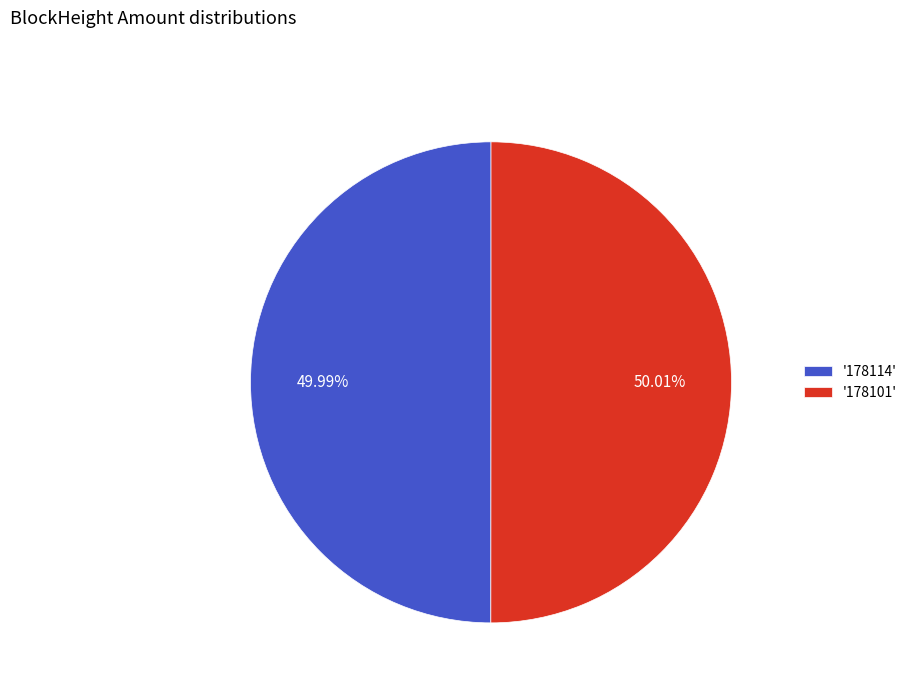

Combined, do '178114' and '178101' account for over 50%?

Yes